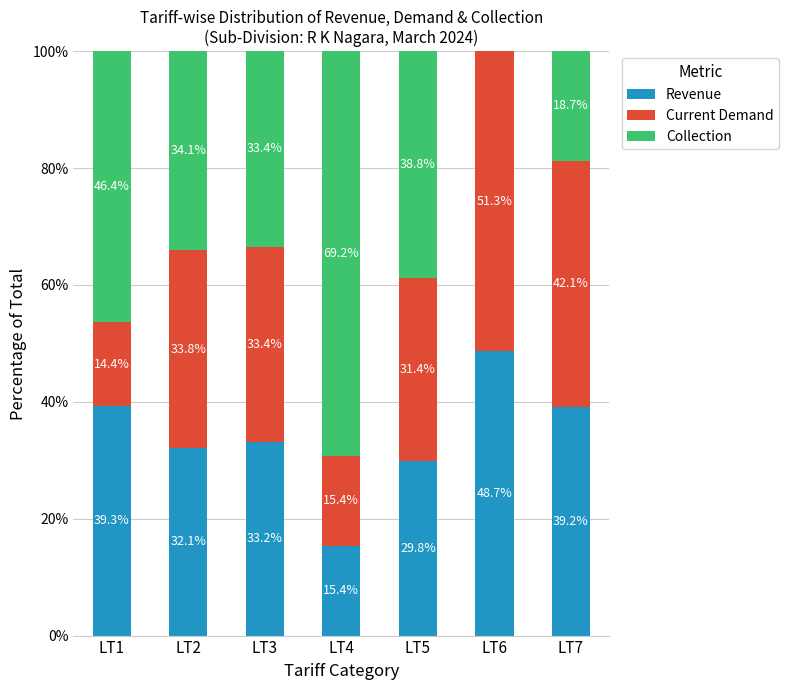

Which category has the highest value in the Revenue series?

LT6